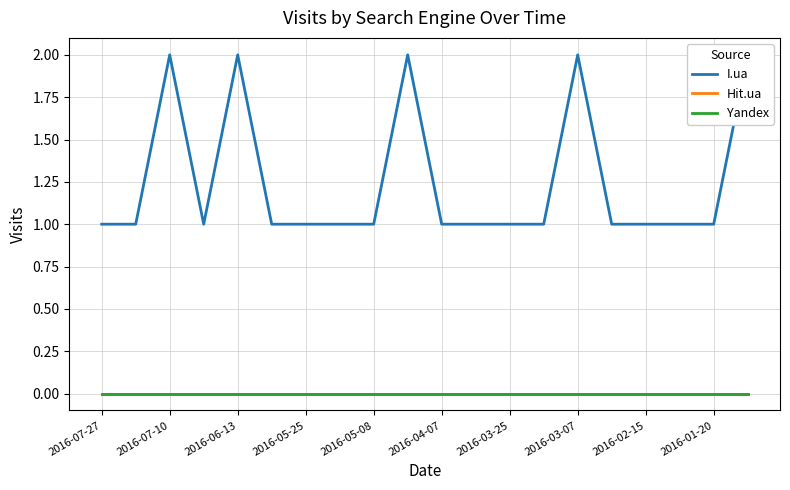

At which category is the sum across all series the highest?

2016-07-10